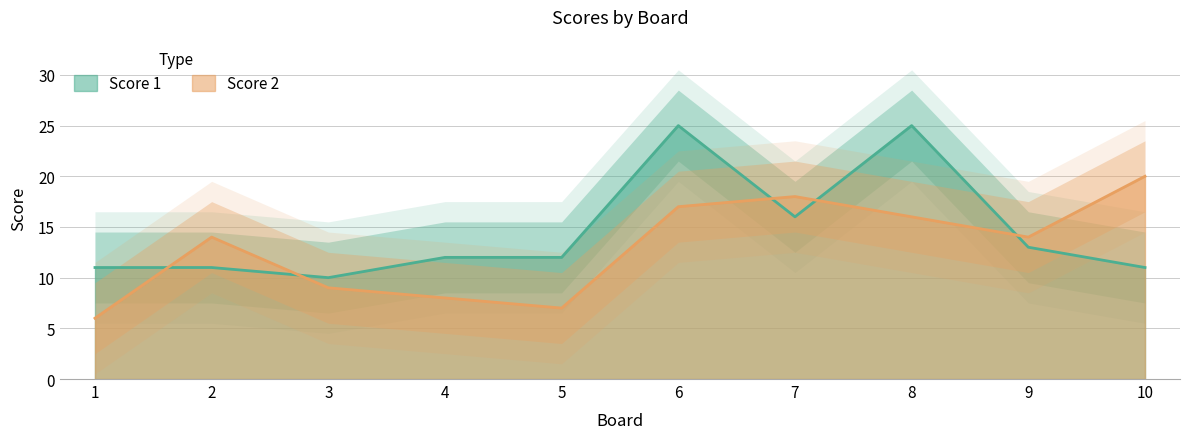

Reading left to right, extract all data points from this chart.

Score 1: 1=11	2=11	3=10	4=12	5=12	6=25	7=16	8=25	9=13	10=11
Score 2: 1=6	2=14	3=9	4=8	5=7	6=17	7=18	8=16	9=14	10=20